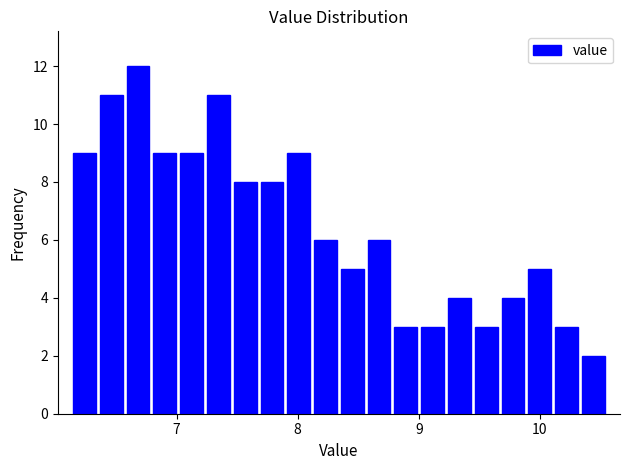

Around what value on the x-axis is the tallest bar? Give the approximate position of its centre, as read against the axis.

6.7